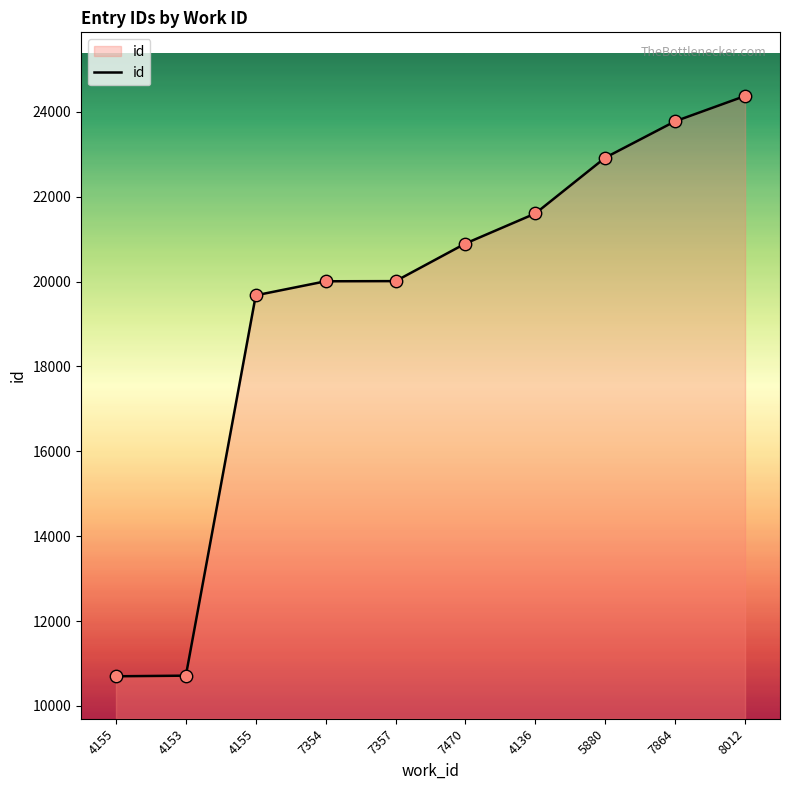

What is the change in value from 7357 to 7864?

+3766